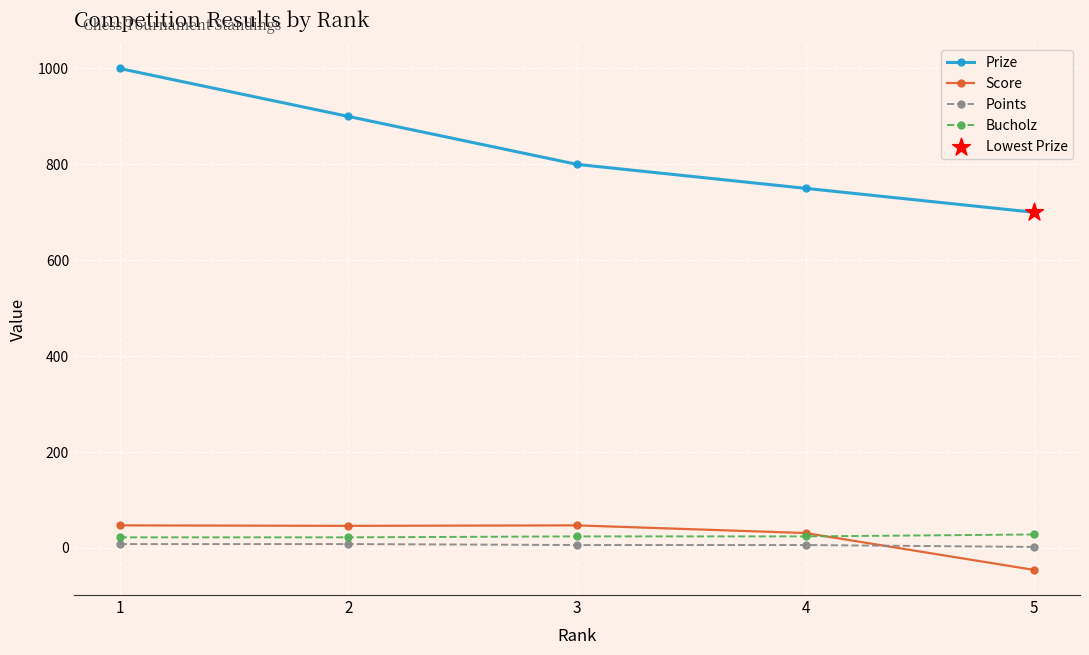

Is the value of Score at 1 greater than the value of Bucholz at 5?

Yes